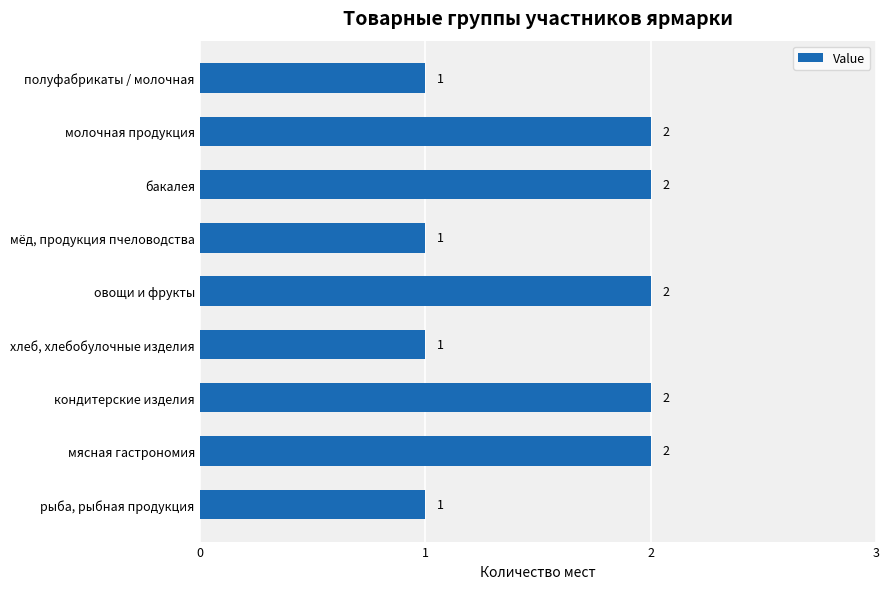

What is the ratio of the value at овощи и фрукты to the value at мясная гастрономия?

1.0